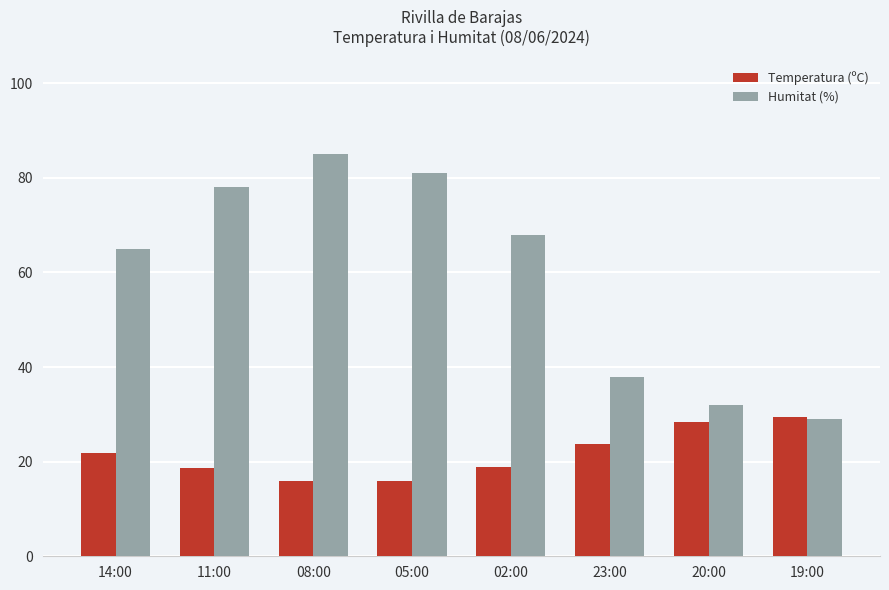

What is the spread (max minus min) of values at 14:00?

43.1